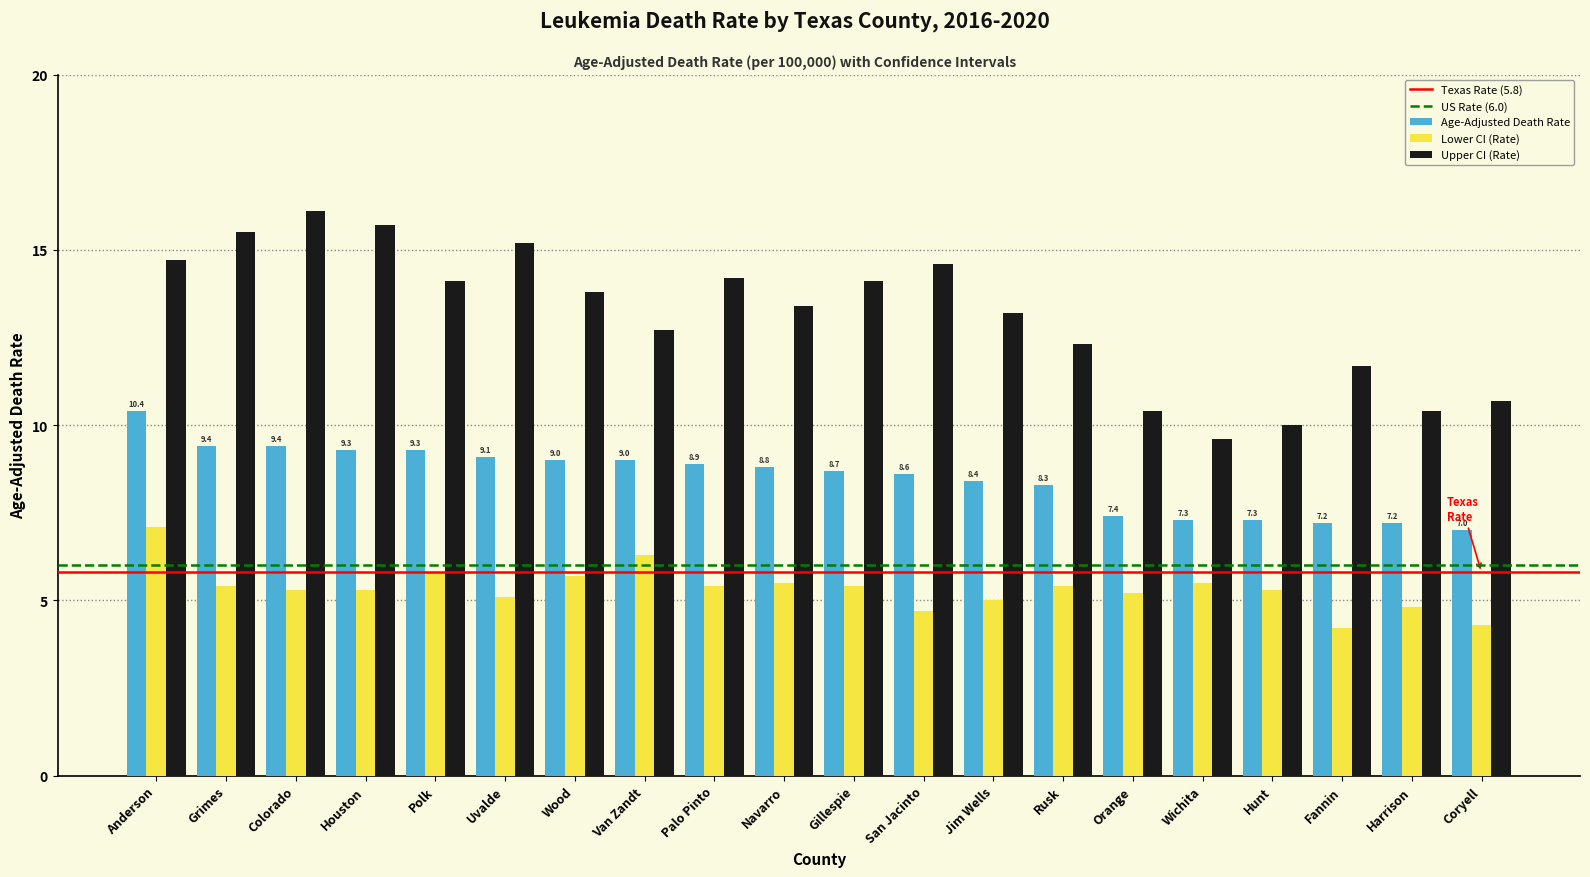

What is the spread (max minus min) of values at Jim Wells?

8.2